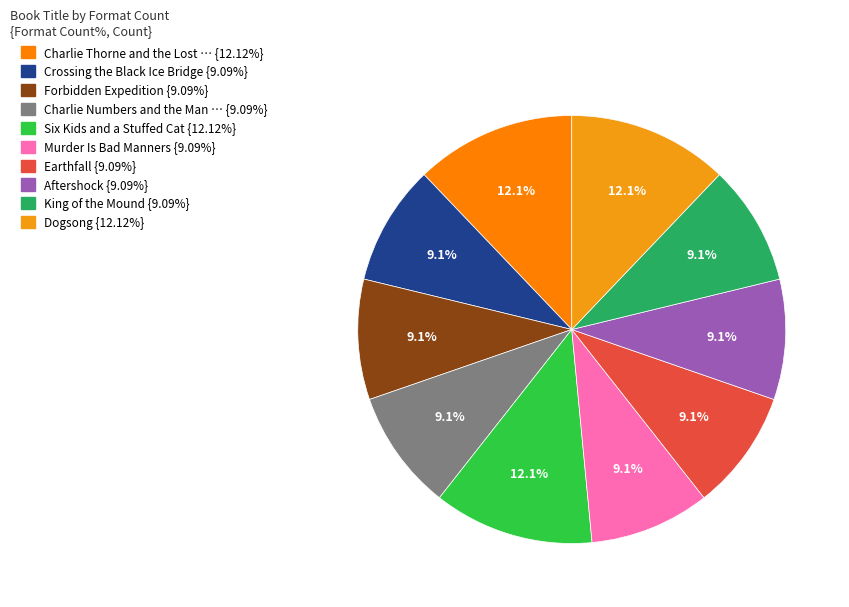

How many slices are in this pie chart?

10